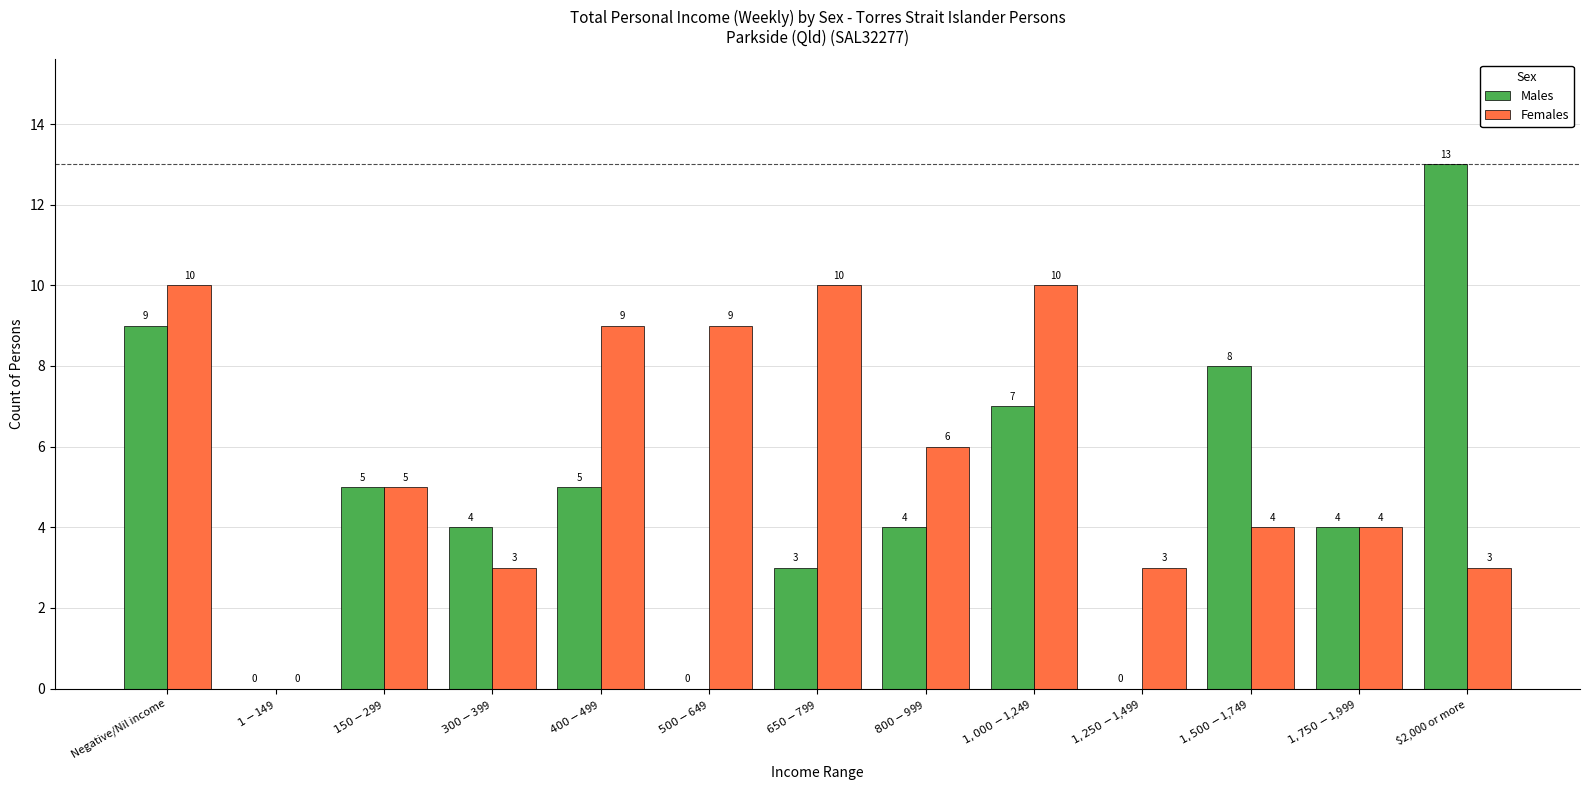

Is the value of Females at $1,000-$1,249 greater than the value of Males at $1-$149?

Yes